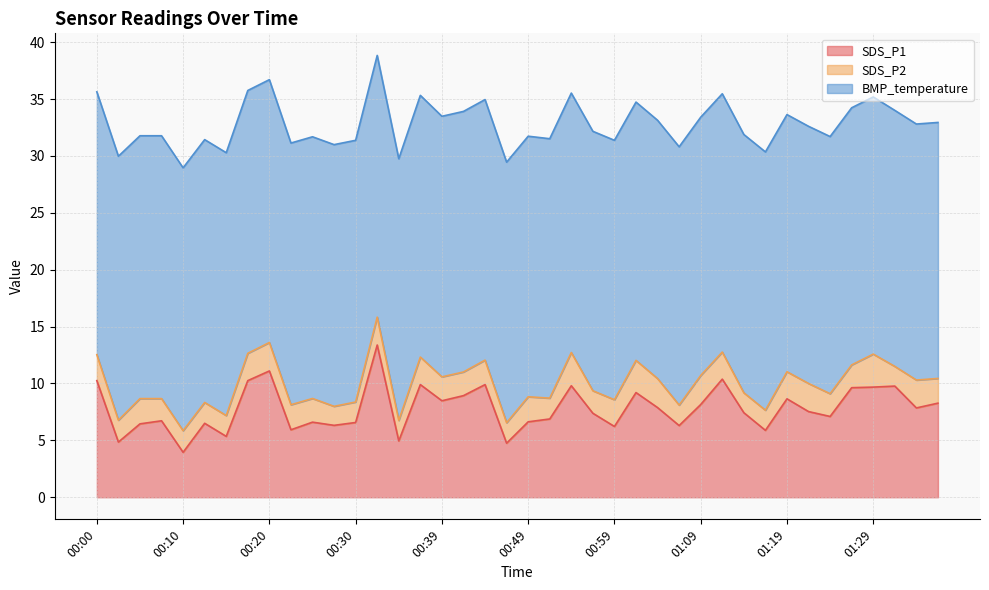

Where is the first local minimum for SDS_P2?

00:02